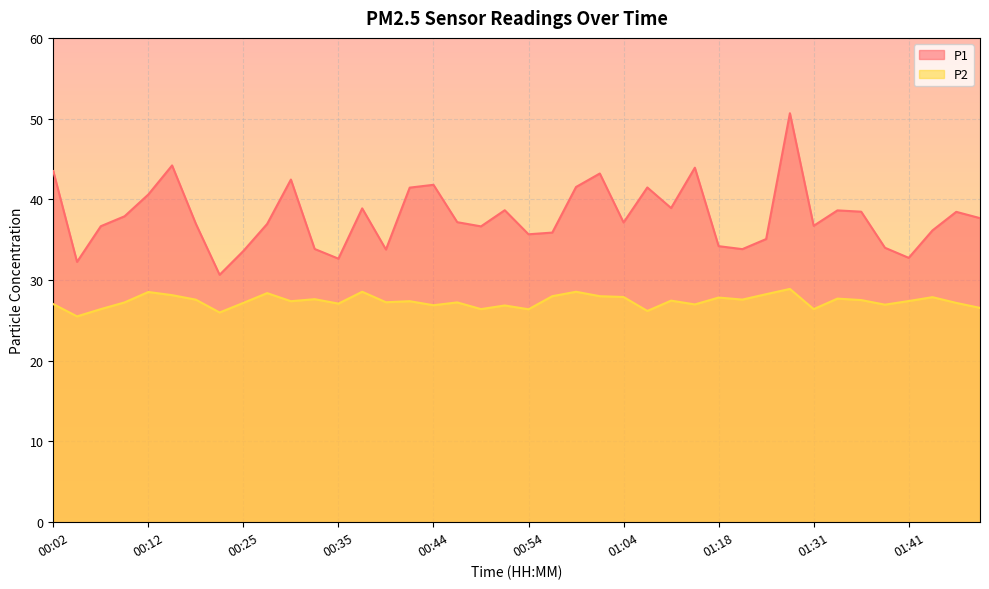

What are all the series names shown in the legend?

P1, P2